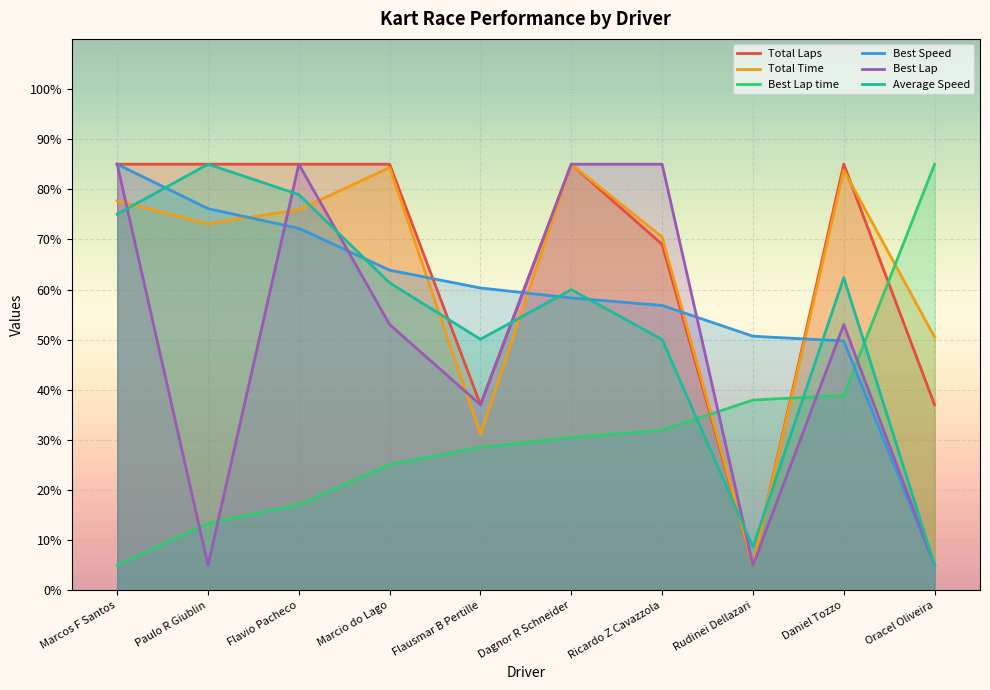

How many interior local valleys does the Average Speed series have?

2